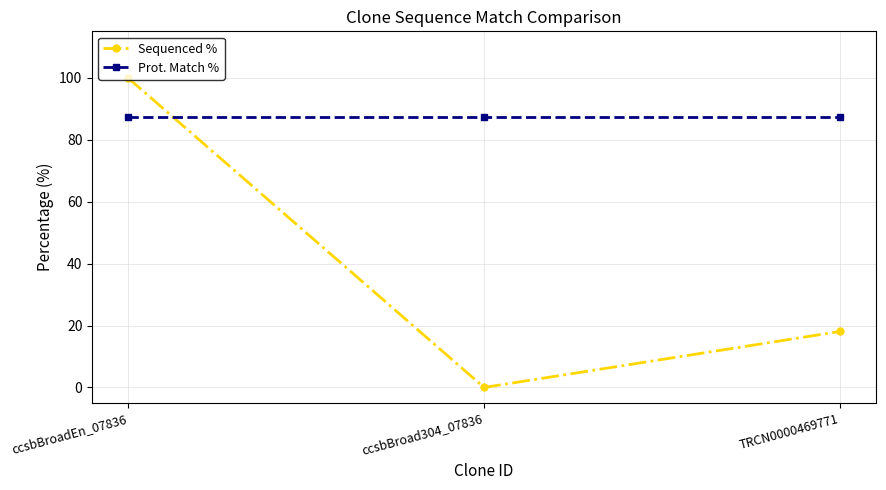

What is the label of the 1st point from the right?

TRCN0000469771